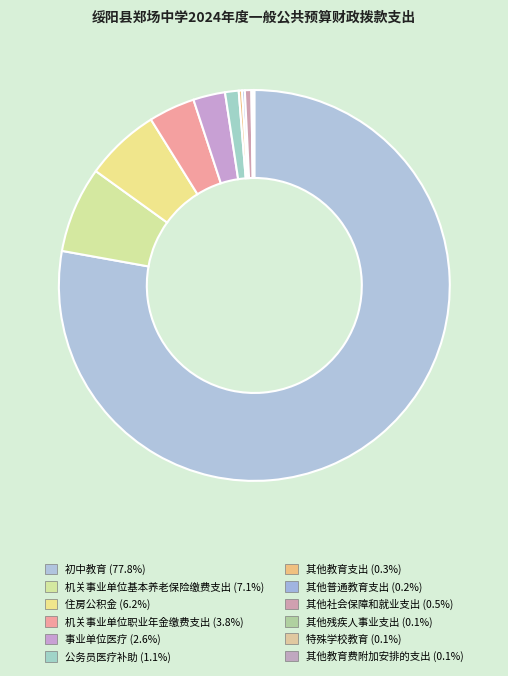

How many slices are in this pie chart?

12